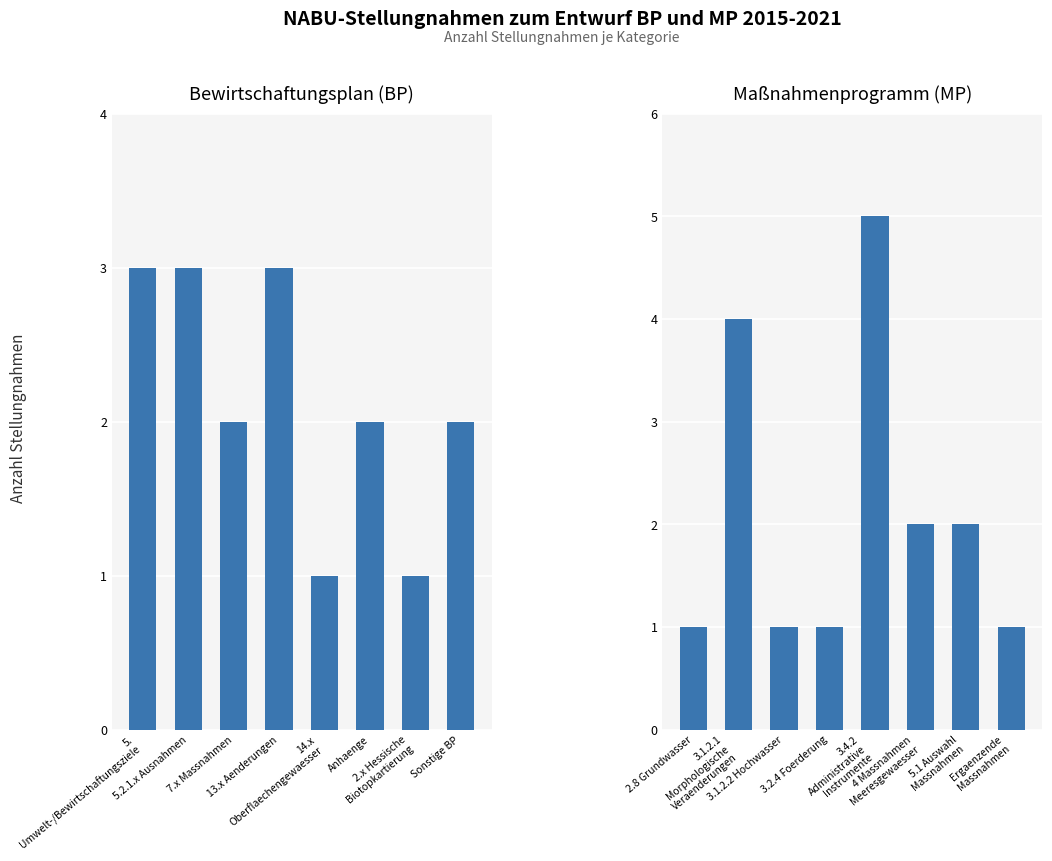

The value of Maßnahmenprogramm (MP) at 3.1.2.2 Hochwasser is 1. True or false?

False